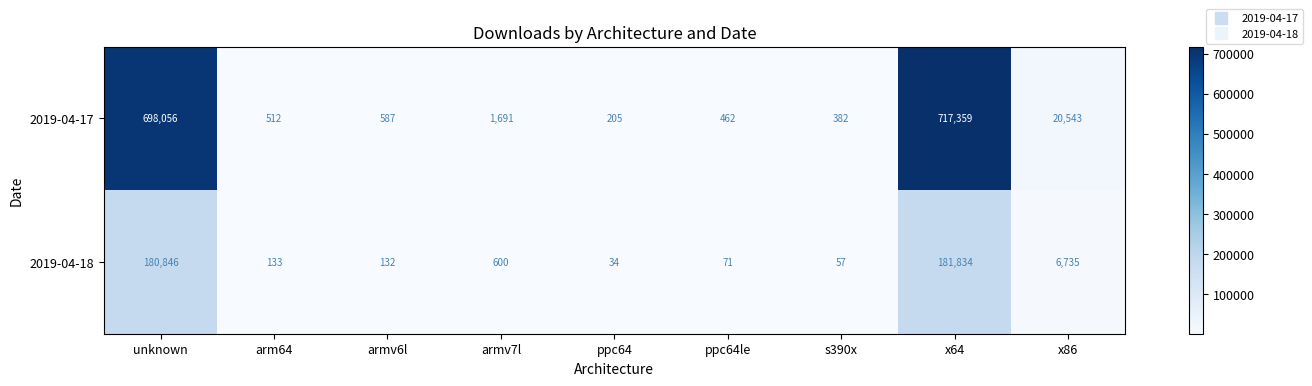

Between armv7l and s390x, which series saw the biggest shift?

2019-04-17